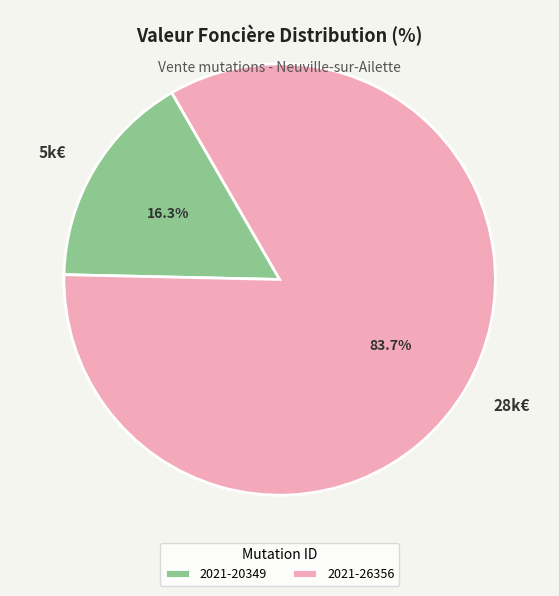

Between 2021-20349 and 2021-26356, which is larger?

2021-26356